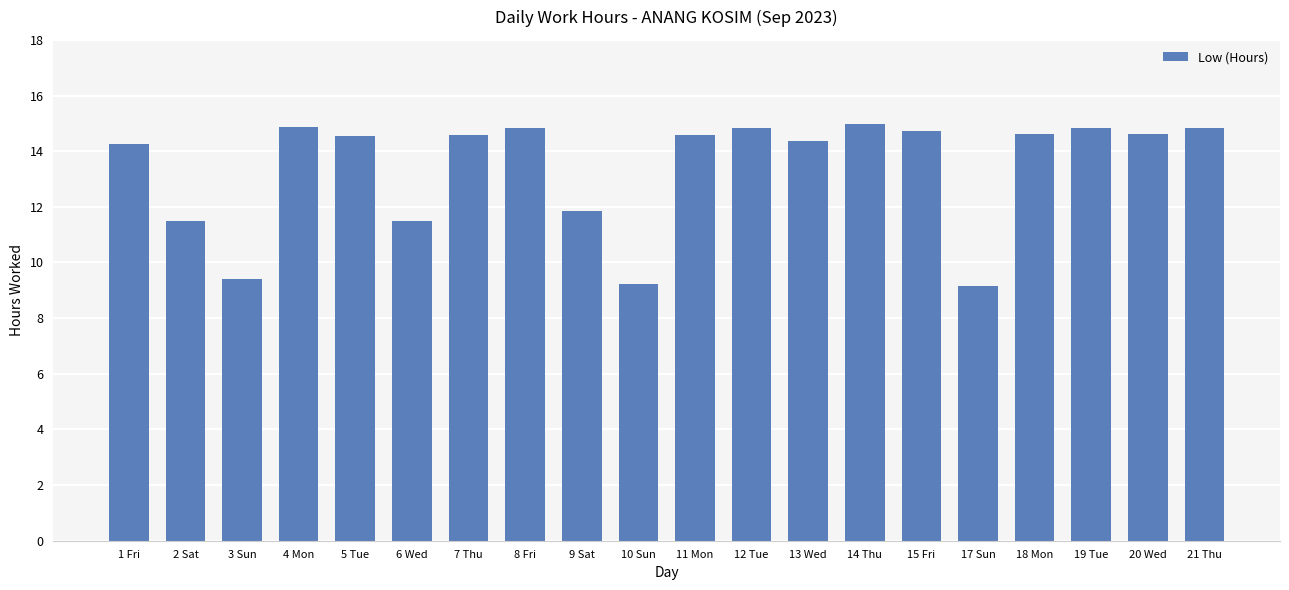

What is the smallest value displayed?

9.2